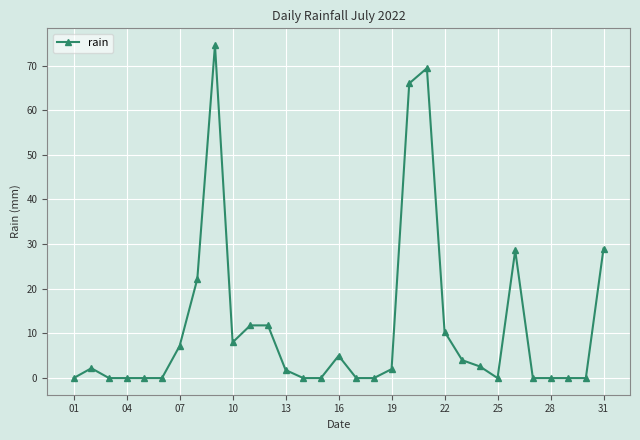

True or false: the data has more than 0 interior local peaks.

True